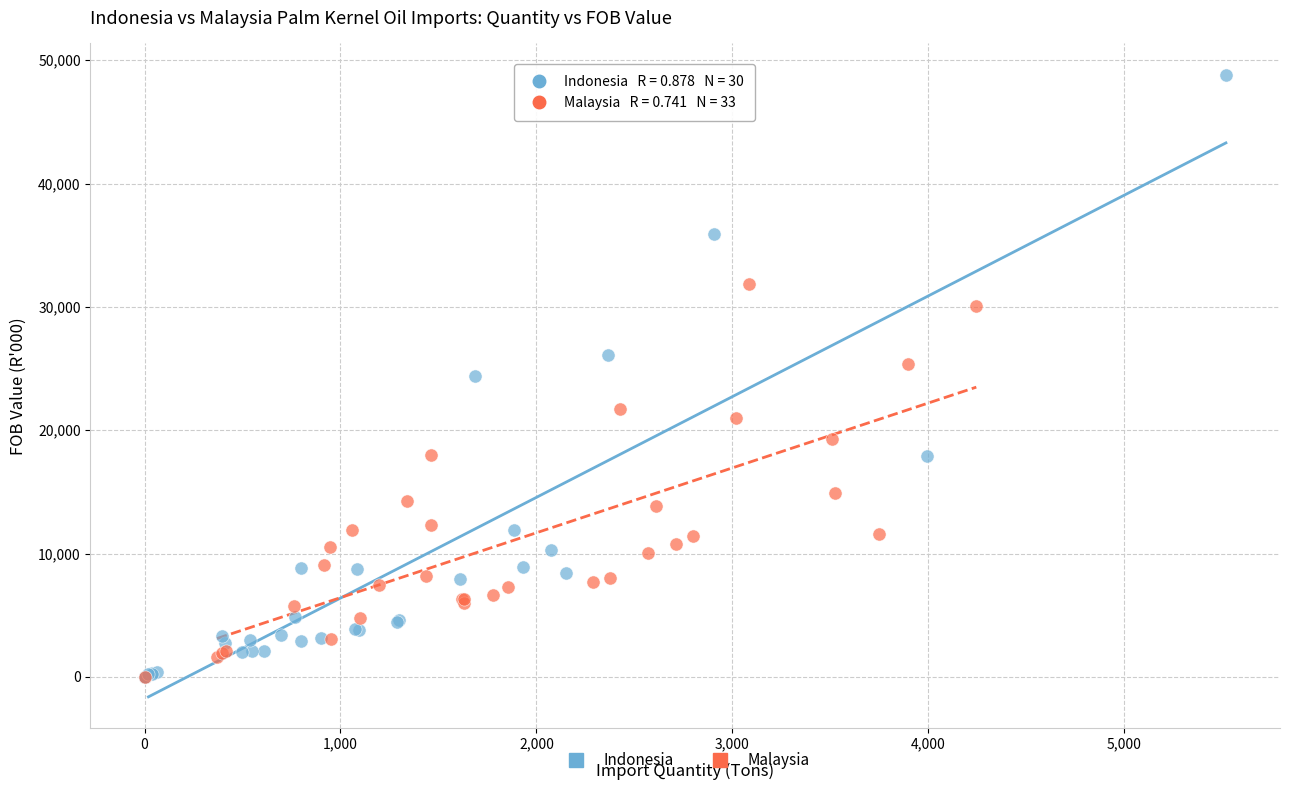

Which series has the widest spread of Y values?

Indonesia